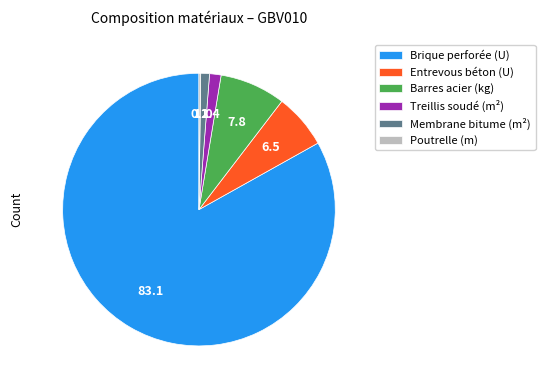

The Barres acier (kg) slice represents 8% of the pie. True or false?

True